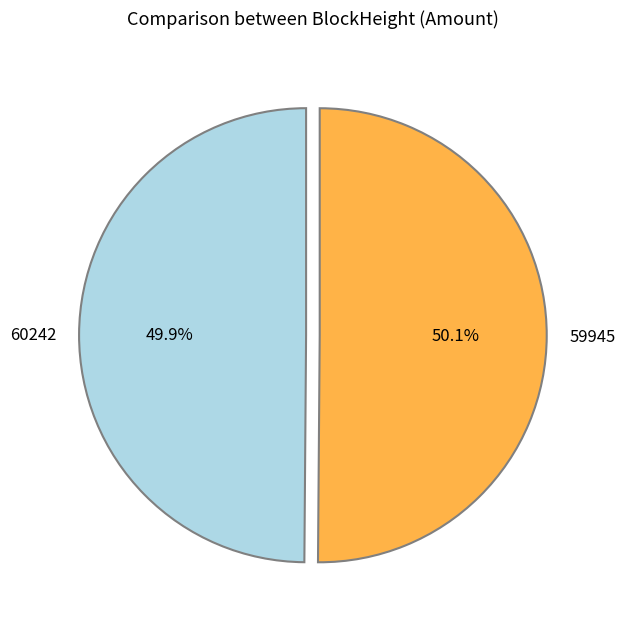

Is there a majority slice in this chart?

Yes